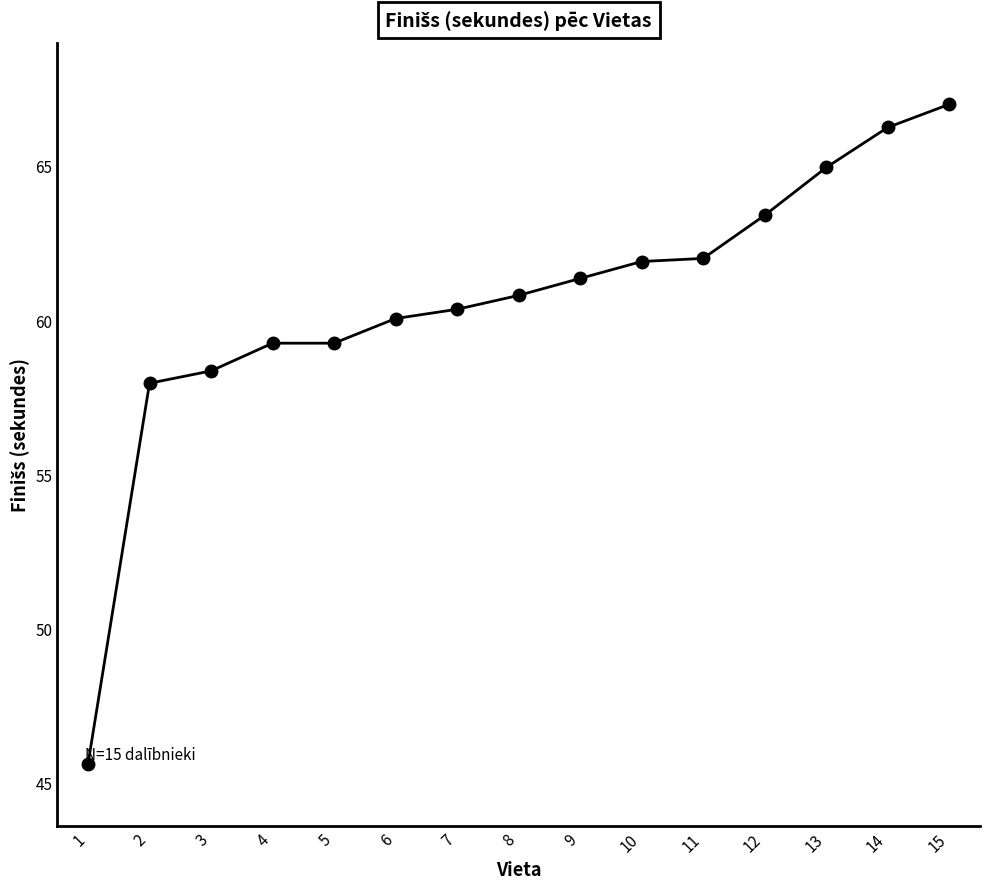

What is the smallest value displayed?

45.6